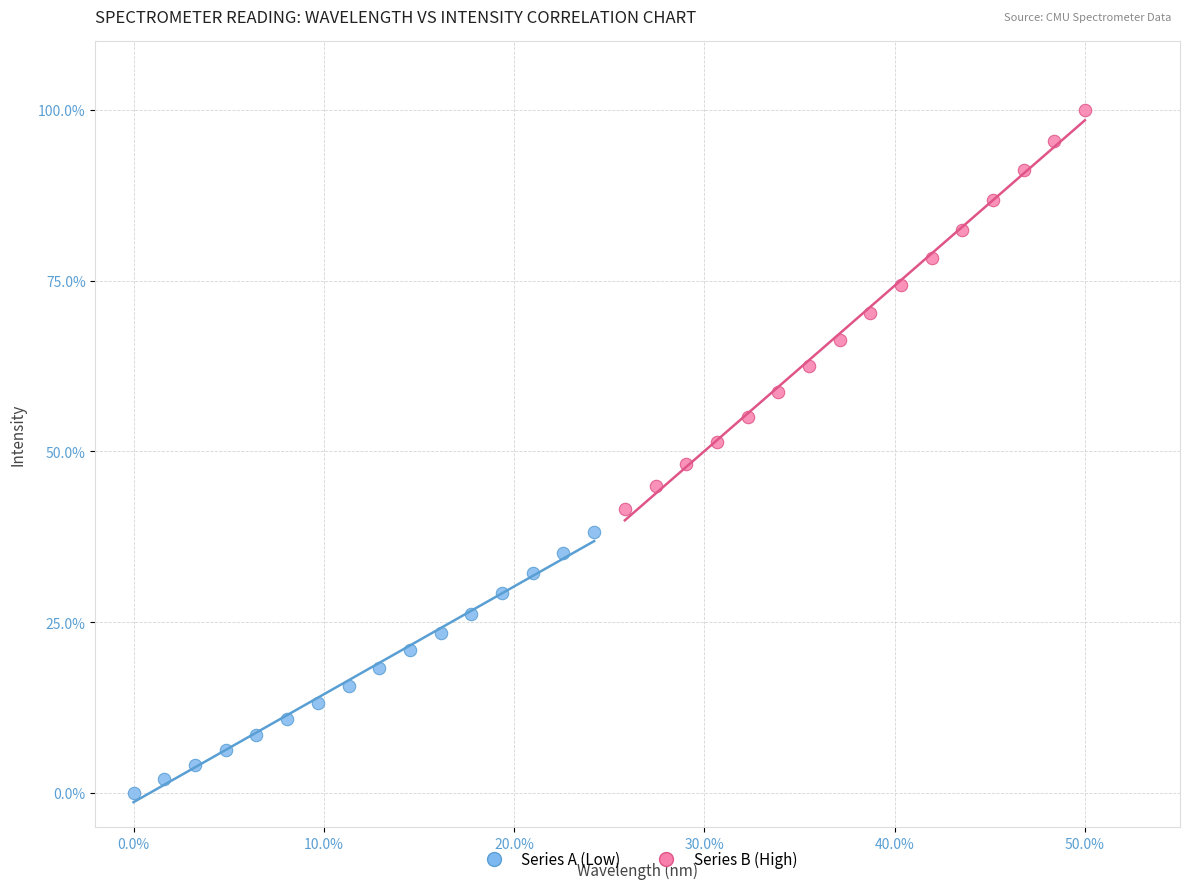

What are all the series names shown in the legend?

Series A (Low), Series B (High)